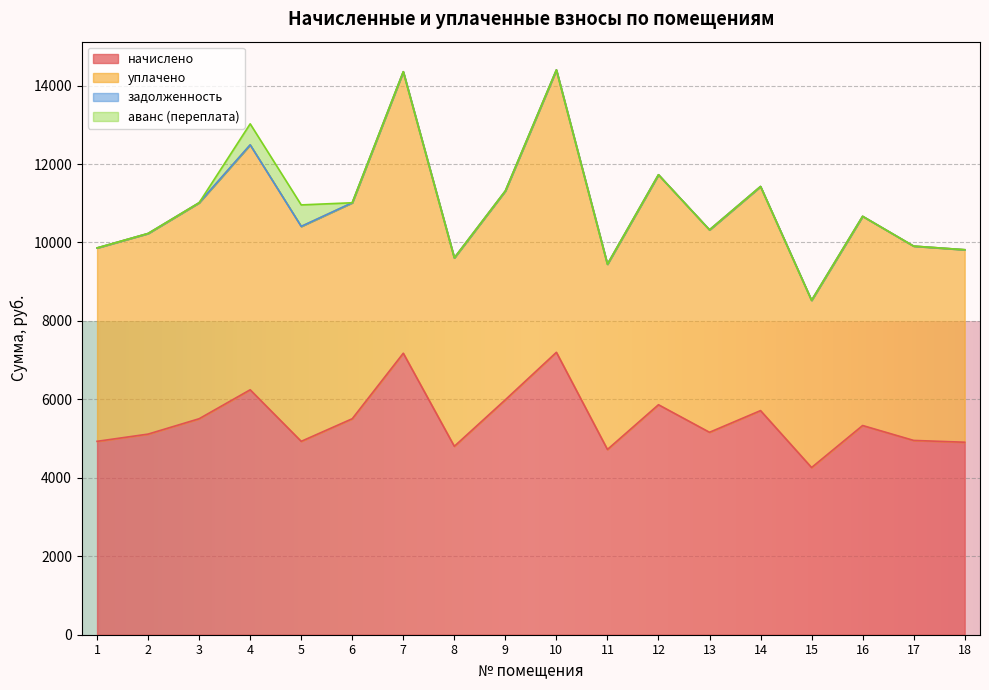

How many interior local valleys does the начислено series have?

5